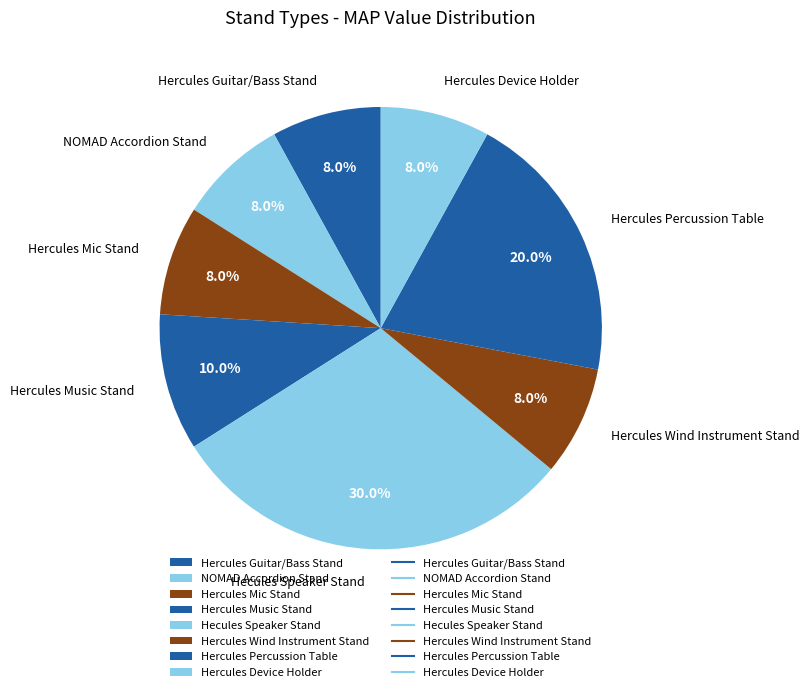

True or false: Hercules Wind Instrument Stand accounts for 8% of the total.

True